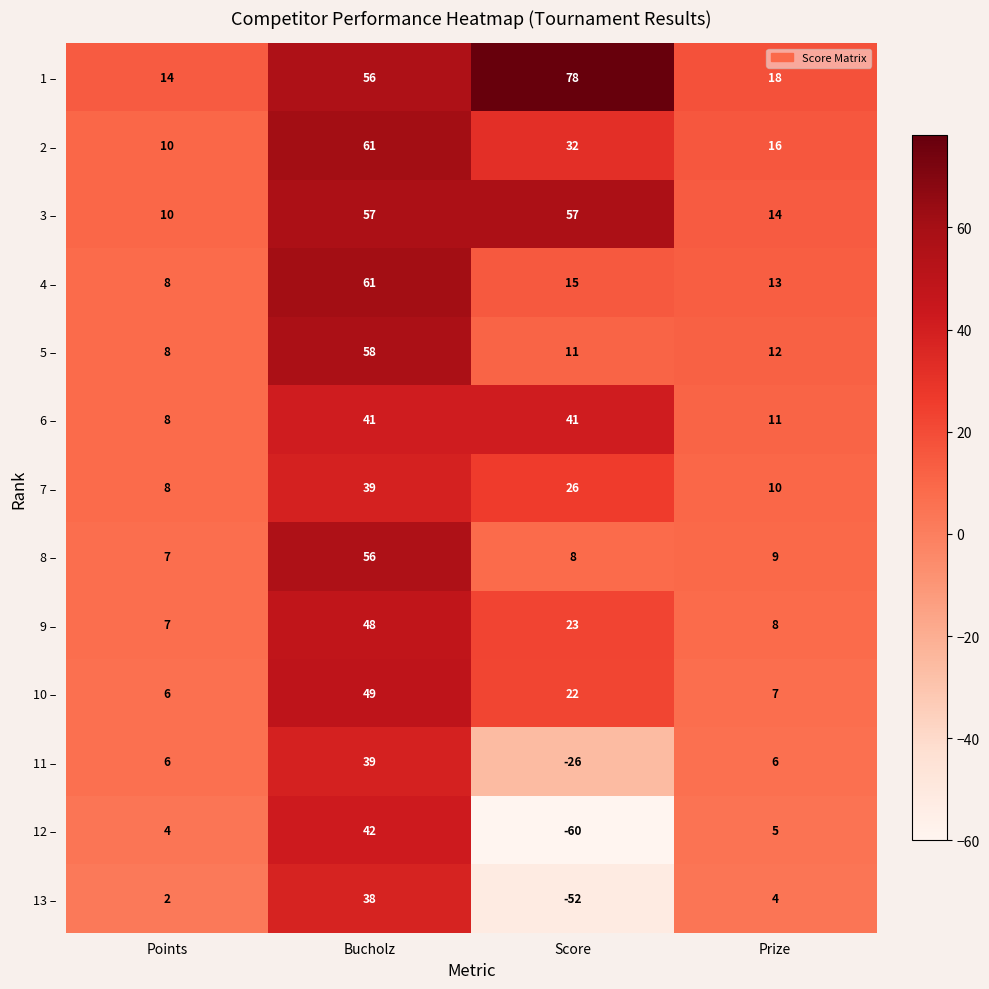

Count the number of categories in the chart.

4